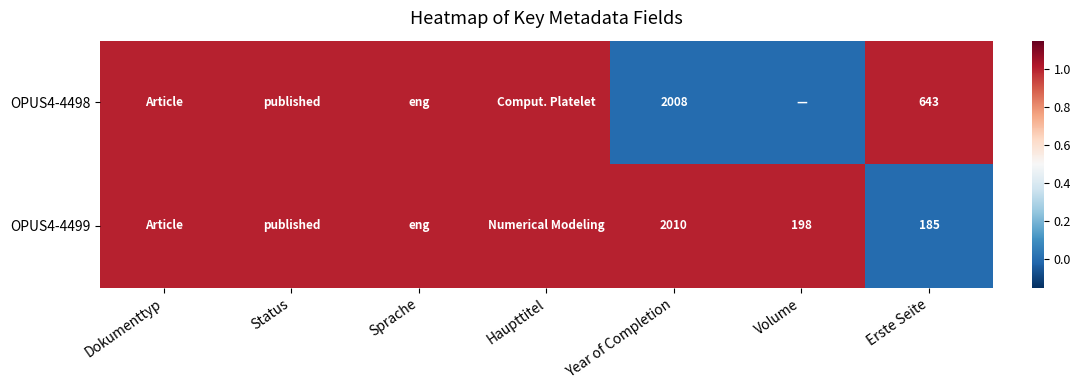

Which has a higher value, Sprache or Volume?

Sprache